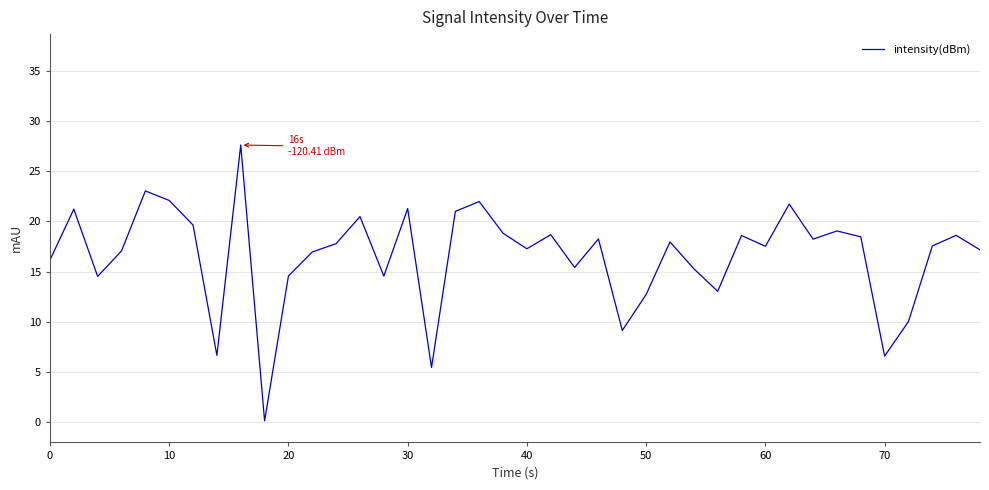

What is the maximum value shown in the chart?

27.6